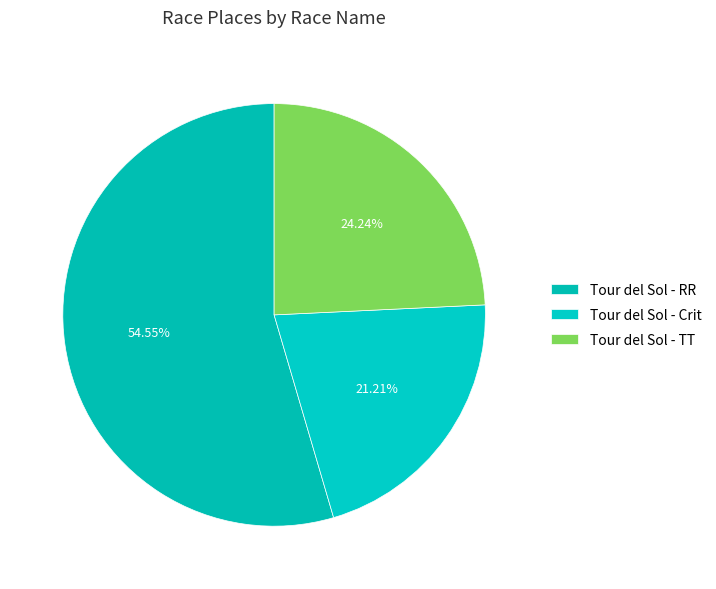

To the nearest percent, what is the combined percentage of Tour del Sol - Crit and Tour del Sol - TT?

45%